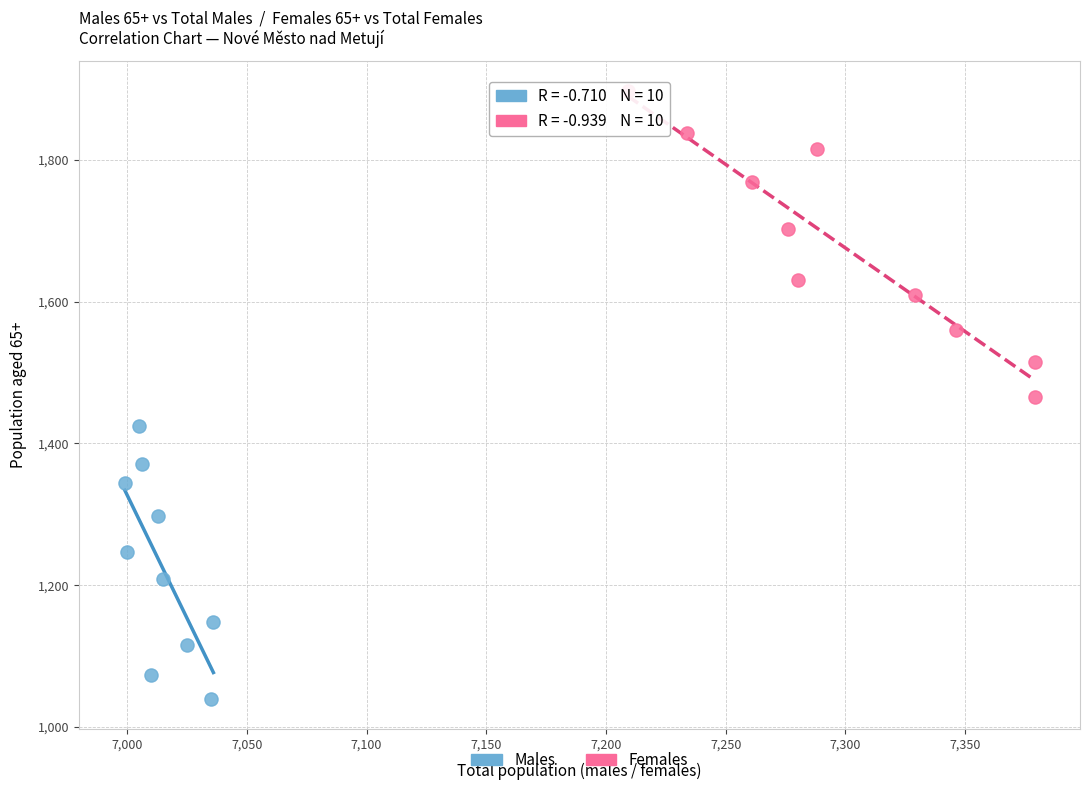

Which series reaches the minimum Y coordinate?

Males